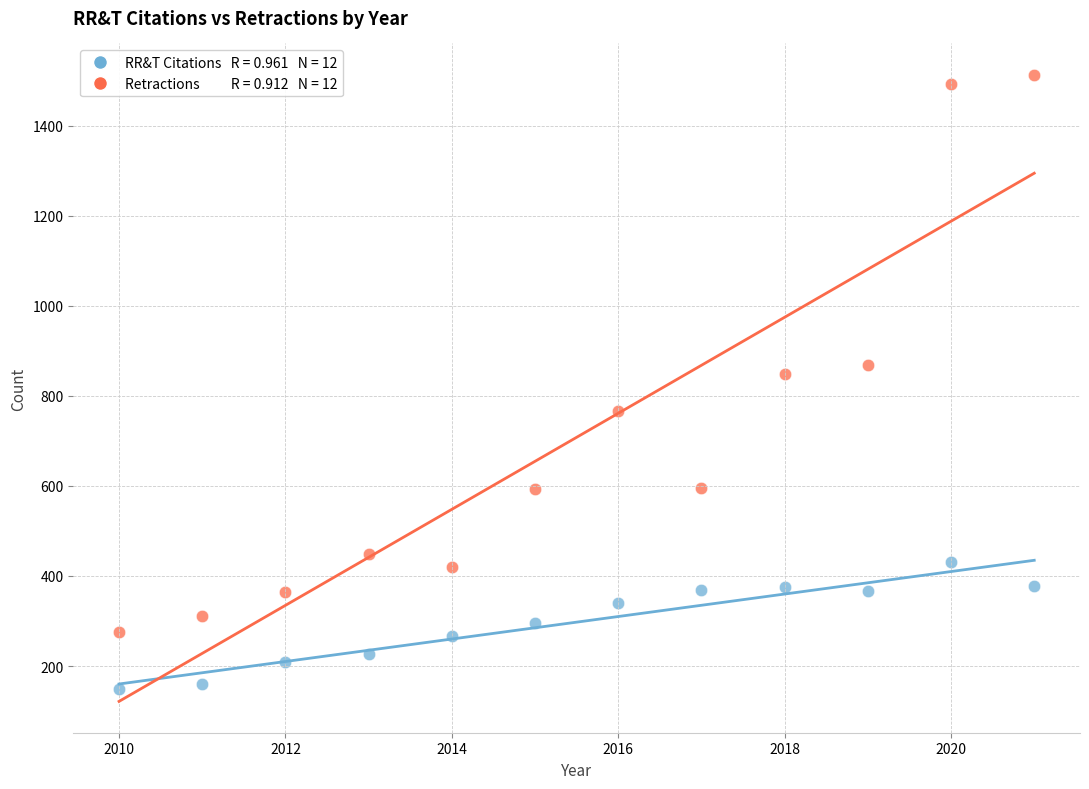

Across all data points, what is the range of Y values (max minus min)?

1363